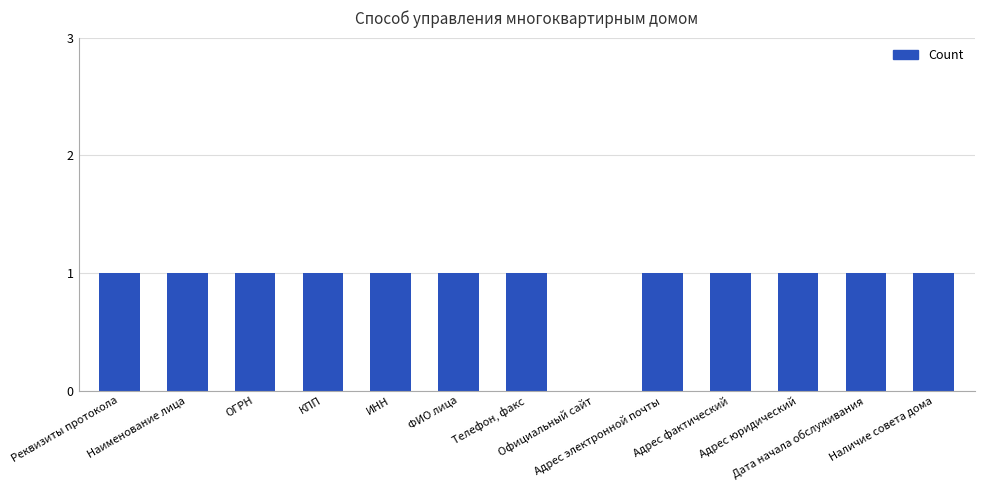

What is the sum of all values?

12